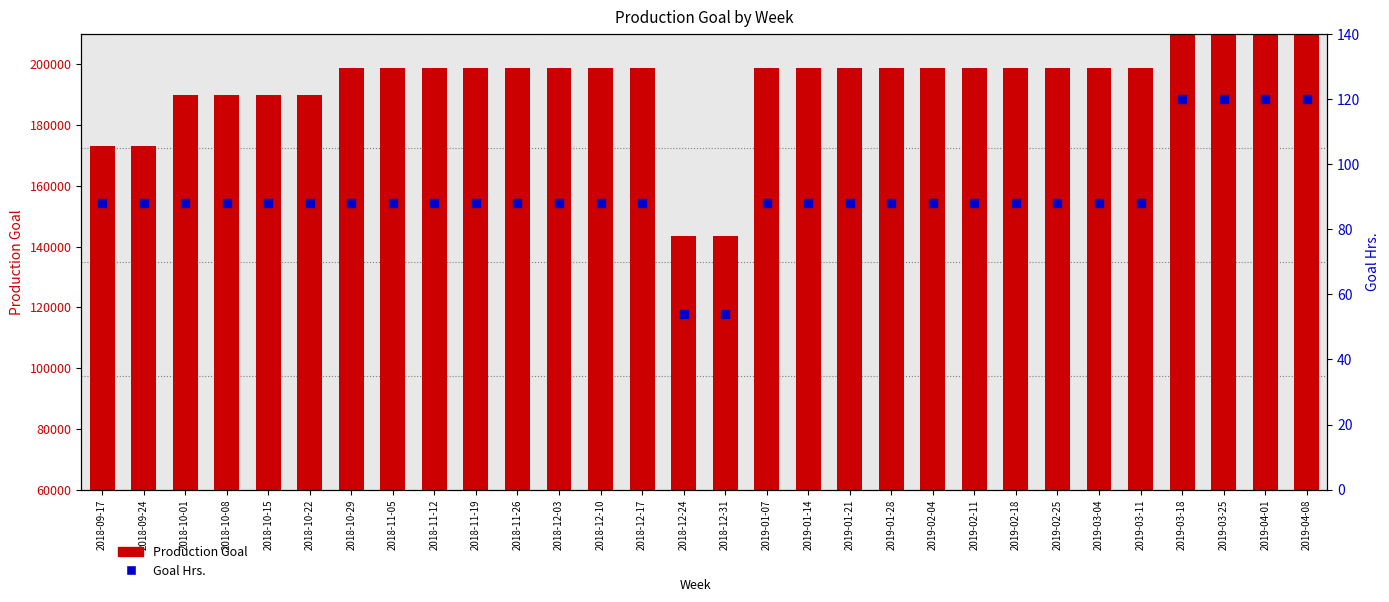

Is the value of Goal Hrs. at 2018-12-24 greater than the value of Production Goal at 2019-03-18?

No